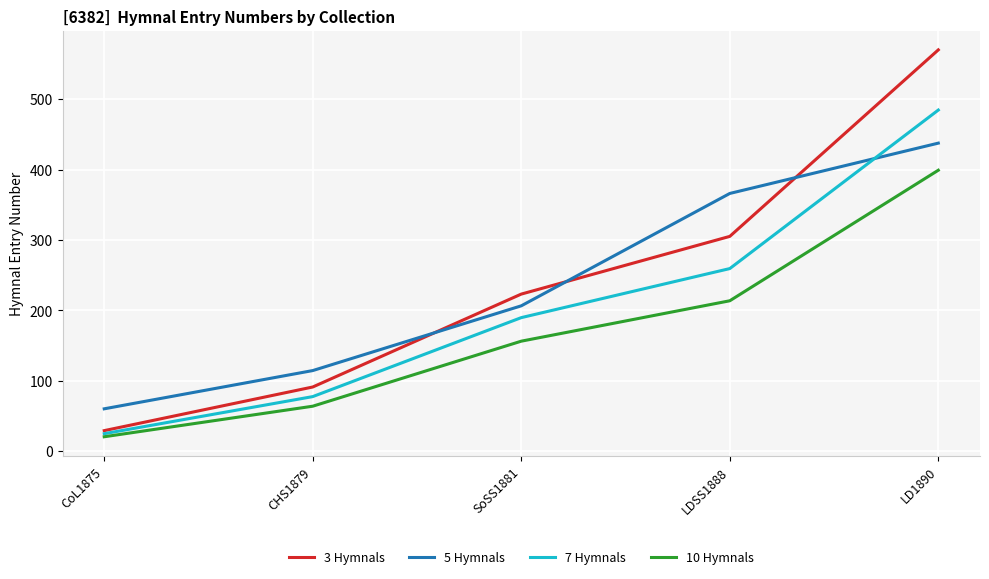

Rank the series by their maximum value, from highest to lowest.

3 Hymnals, 7 Hymnals, 5 Hymnals, 10 Hymnals